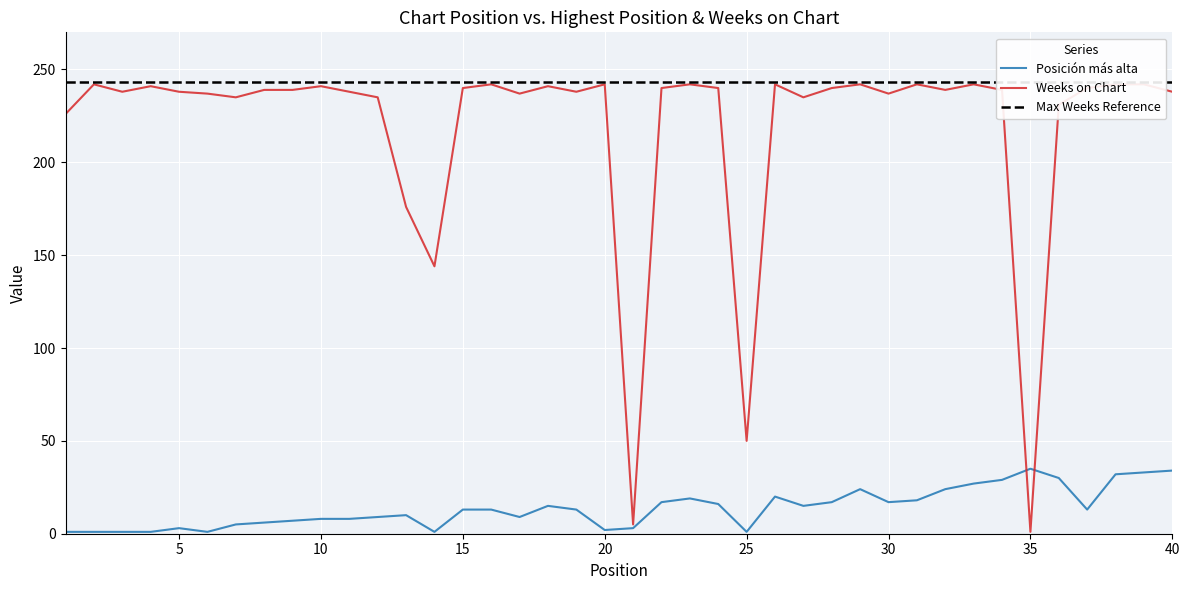

What is the spread (max minus min) of values at 31?

224